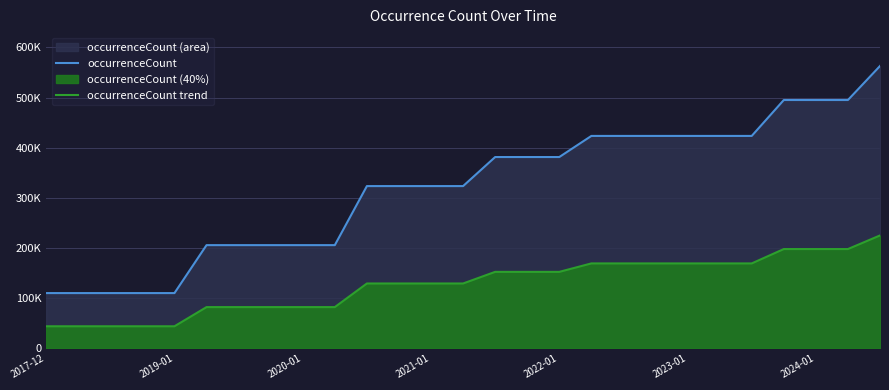

List the series in order of their peak value, highest first.

occurrenceCount, occurrenceCount trend